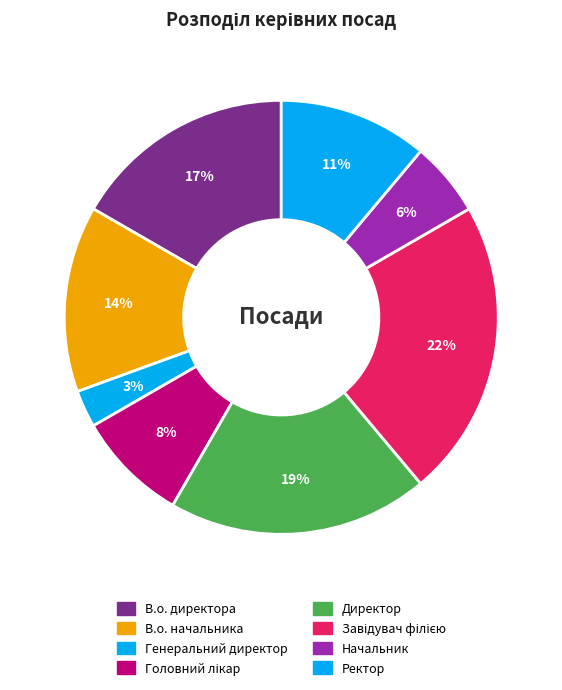

Is the sum of В.о. директора and В.о. начальника greater than half?

No